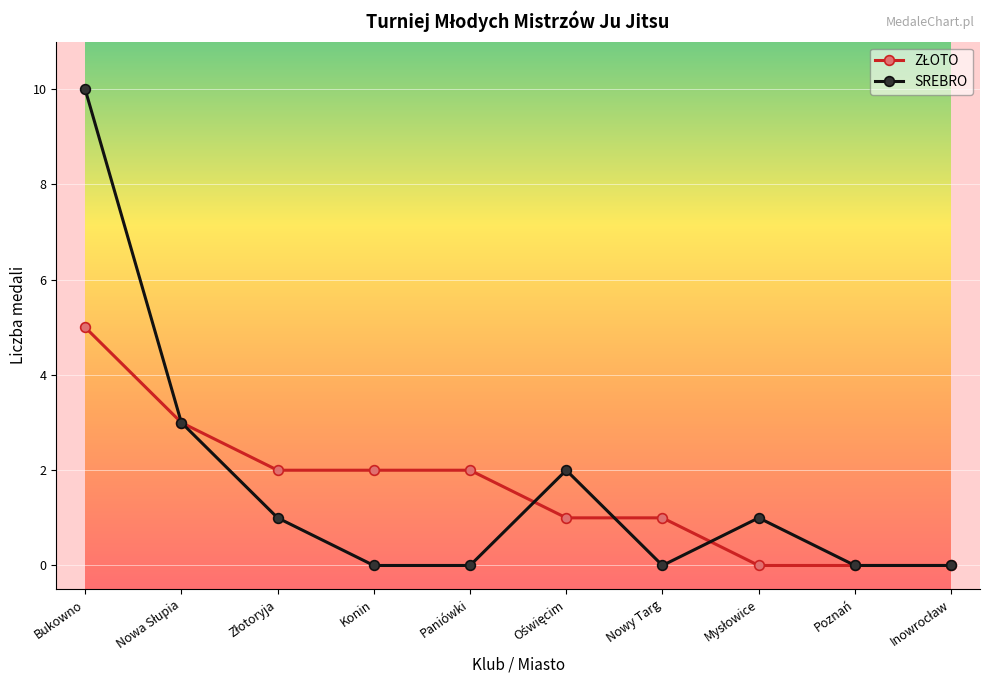

Count the number of categories in the chart.

10